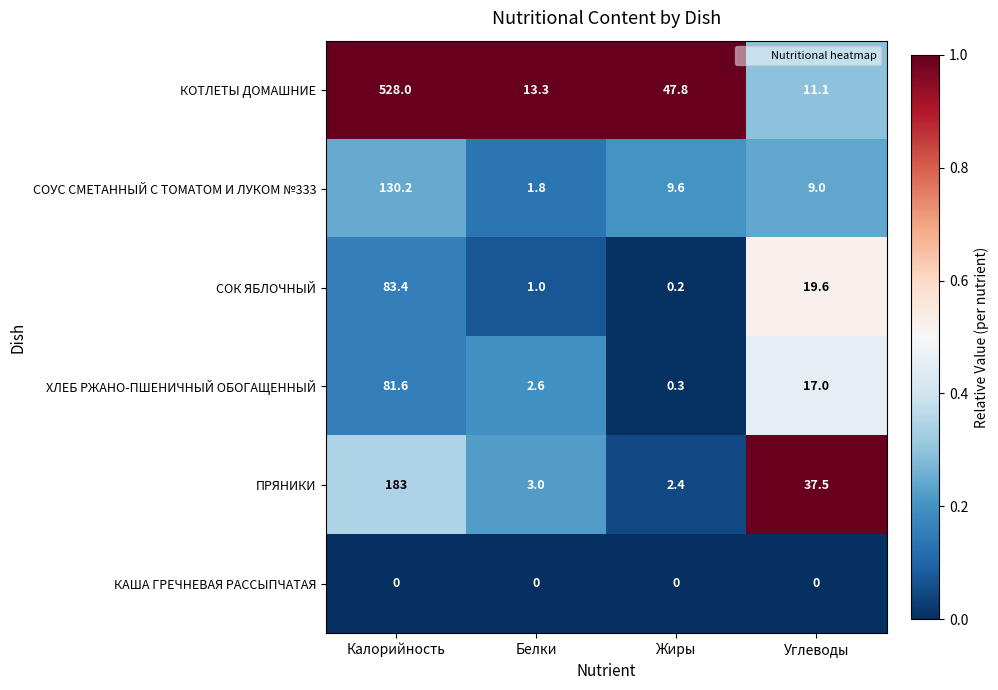

The ХЛЕБ РЖАНО-ПШЕНИЧНЫЙ ОБОГАЩЕННЫЙ series shows 0.5 at Жиры. True or false?

False